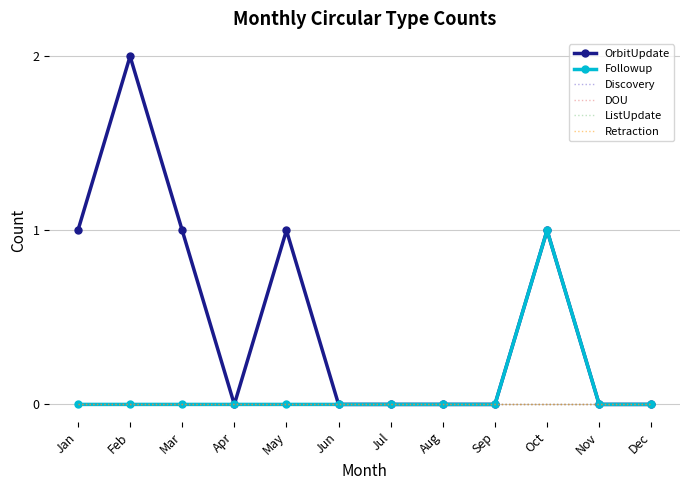

Between Aug and Jan, which is larger?

Jan